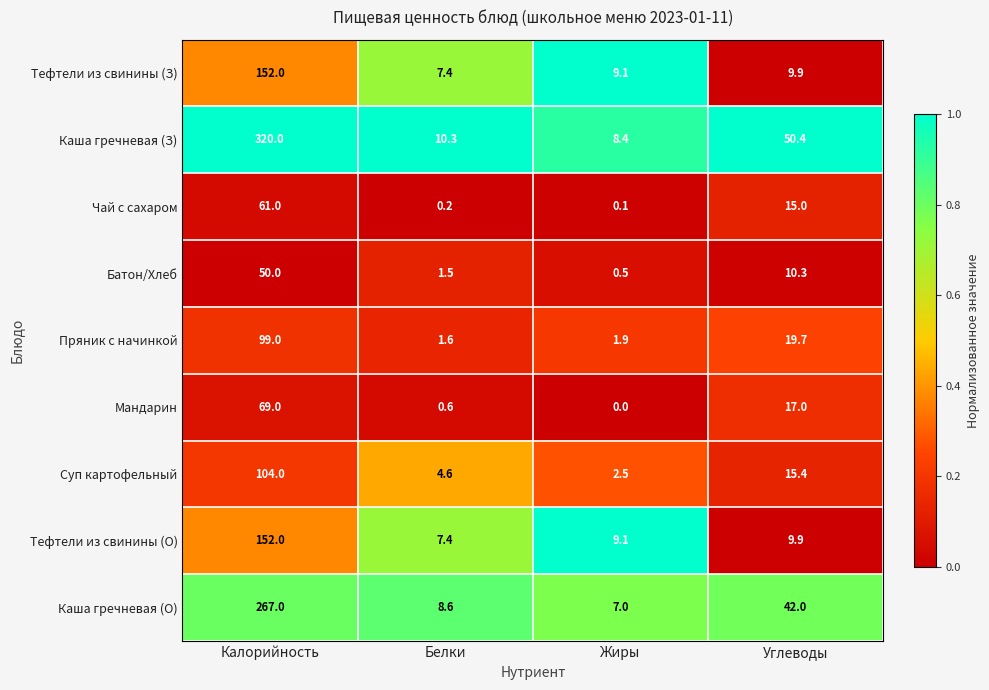

Is it true that Суп картофельный equals 6.4 at Белки?

False